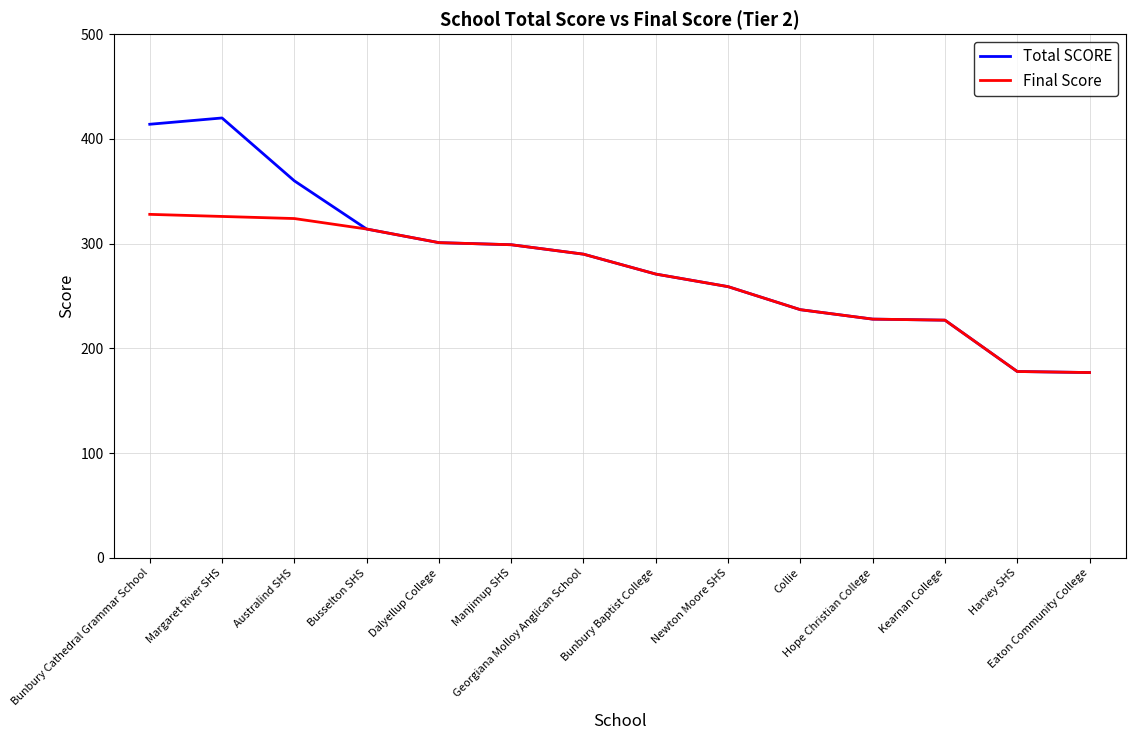

The value of Total SCORE at Busselton SHS is 473. True or false?

False